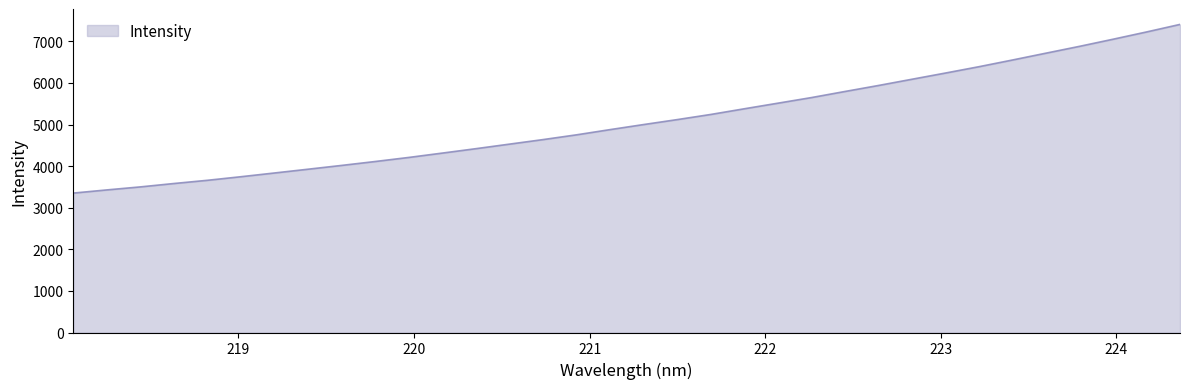

What is the difference between the second highest and minimum values?

3874.5